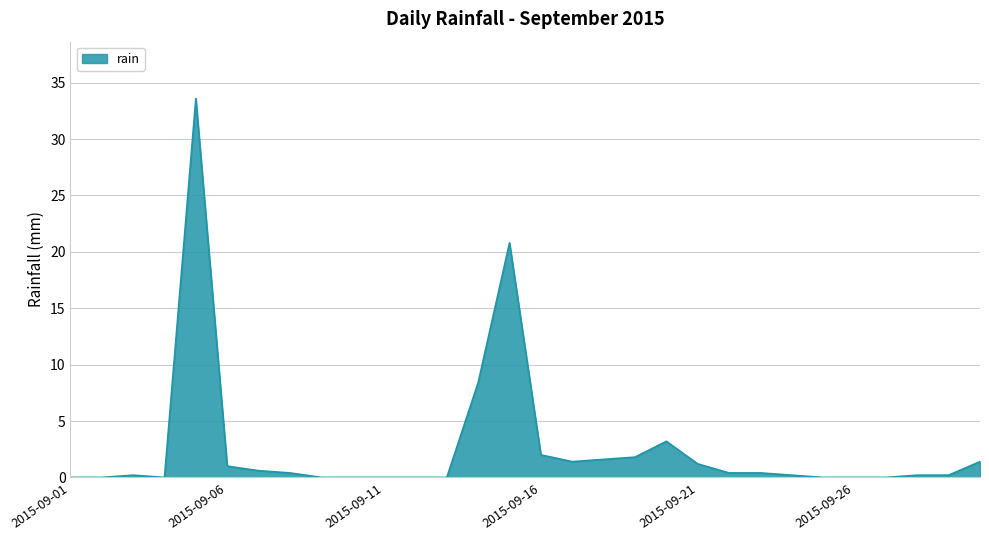

Does the chart display data point markers on the line(s)?

No